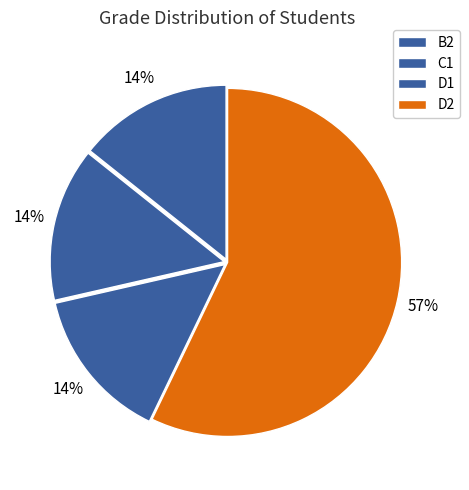

To the nearest percent, what is the difference between the C1 and D2 slice percentages?

43%